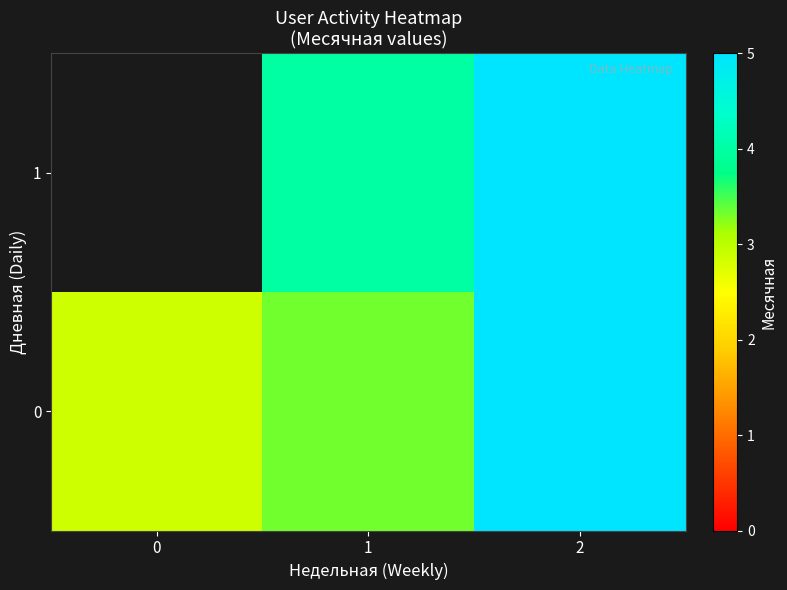

Between 1 and 2, which is larger?

2